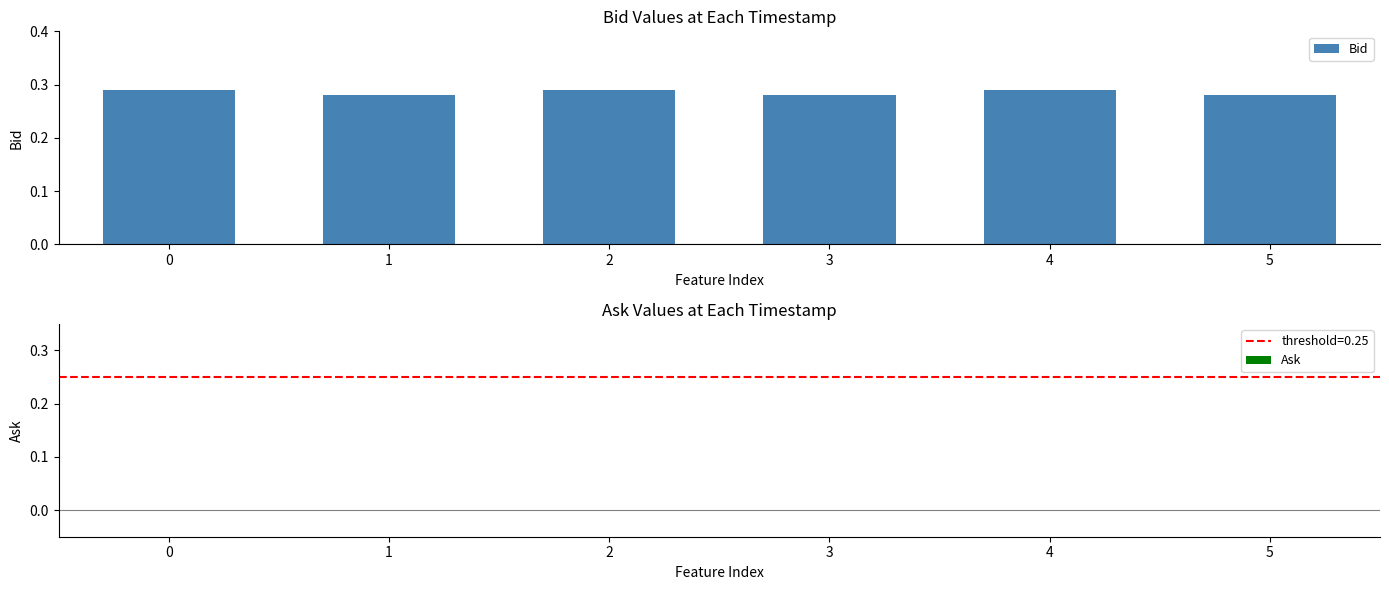

What is the sum of all values?

1.7